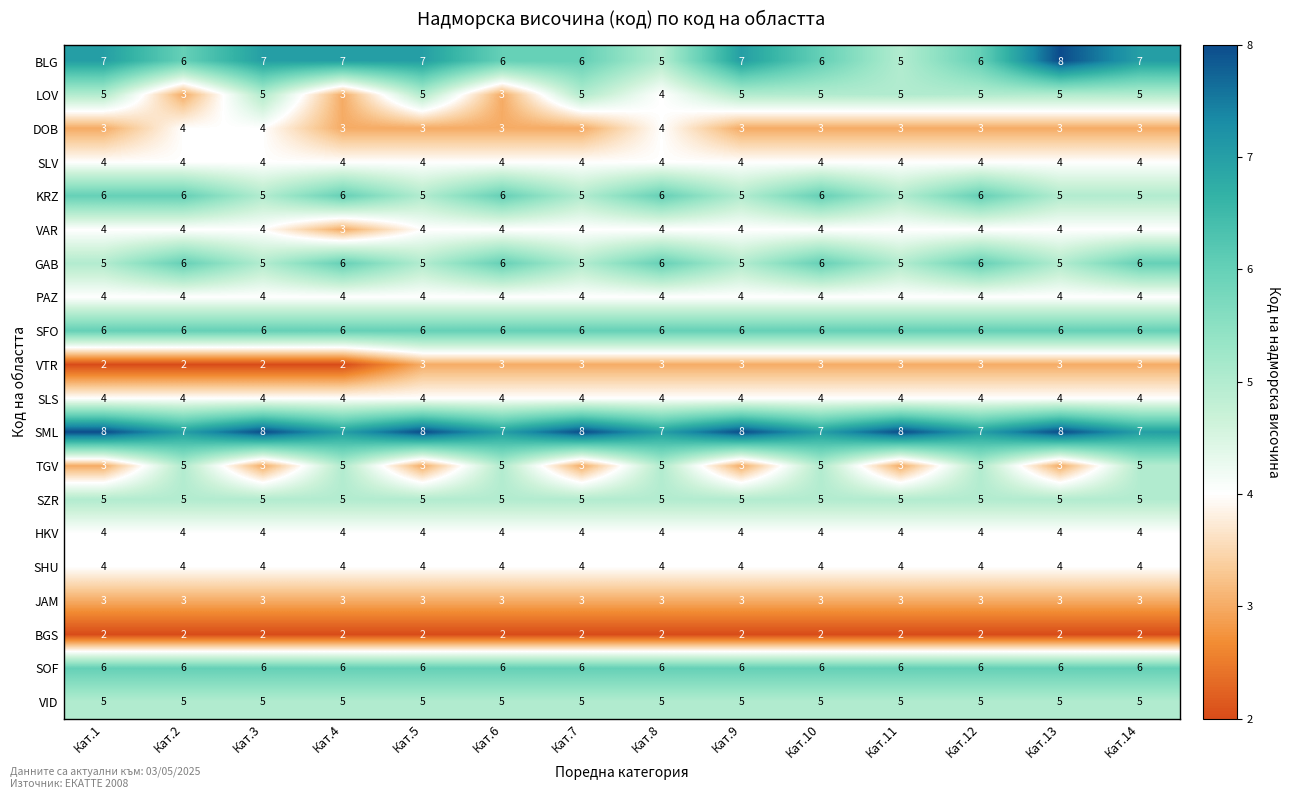

What is the greatest value displayed?

8